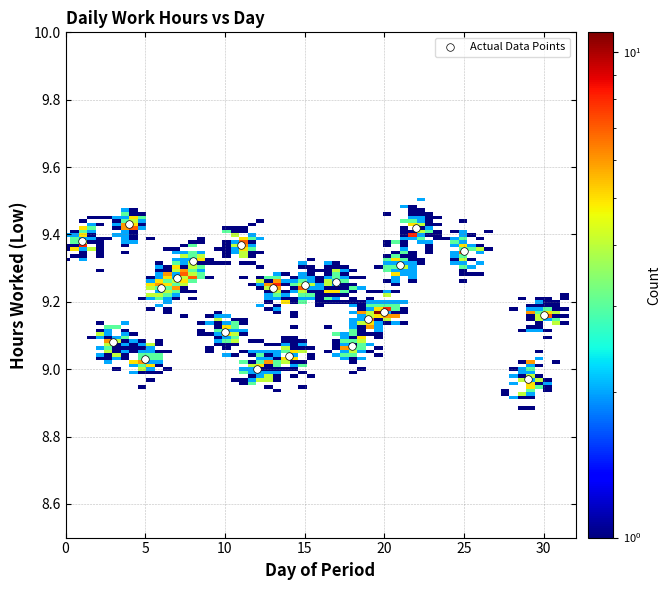

What is the range of X values (max minus min)?

29.0